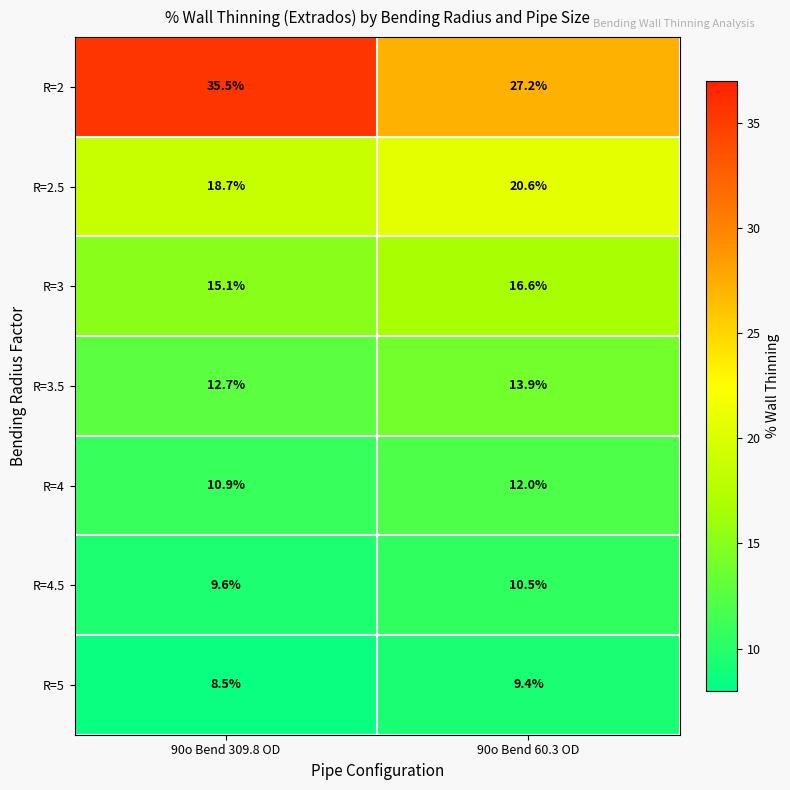

At which label does R=3 first exceed 16?

90o Bend 60.3 OD